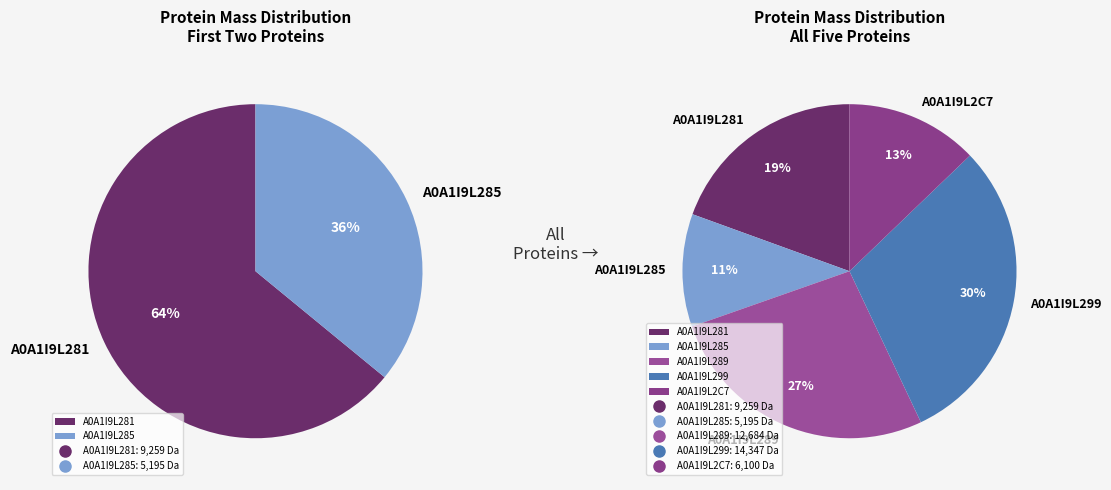

How many slices are in this pie chart?

5